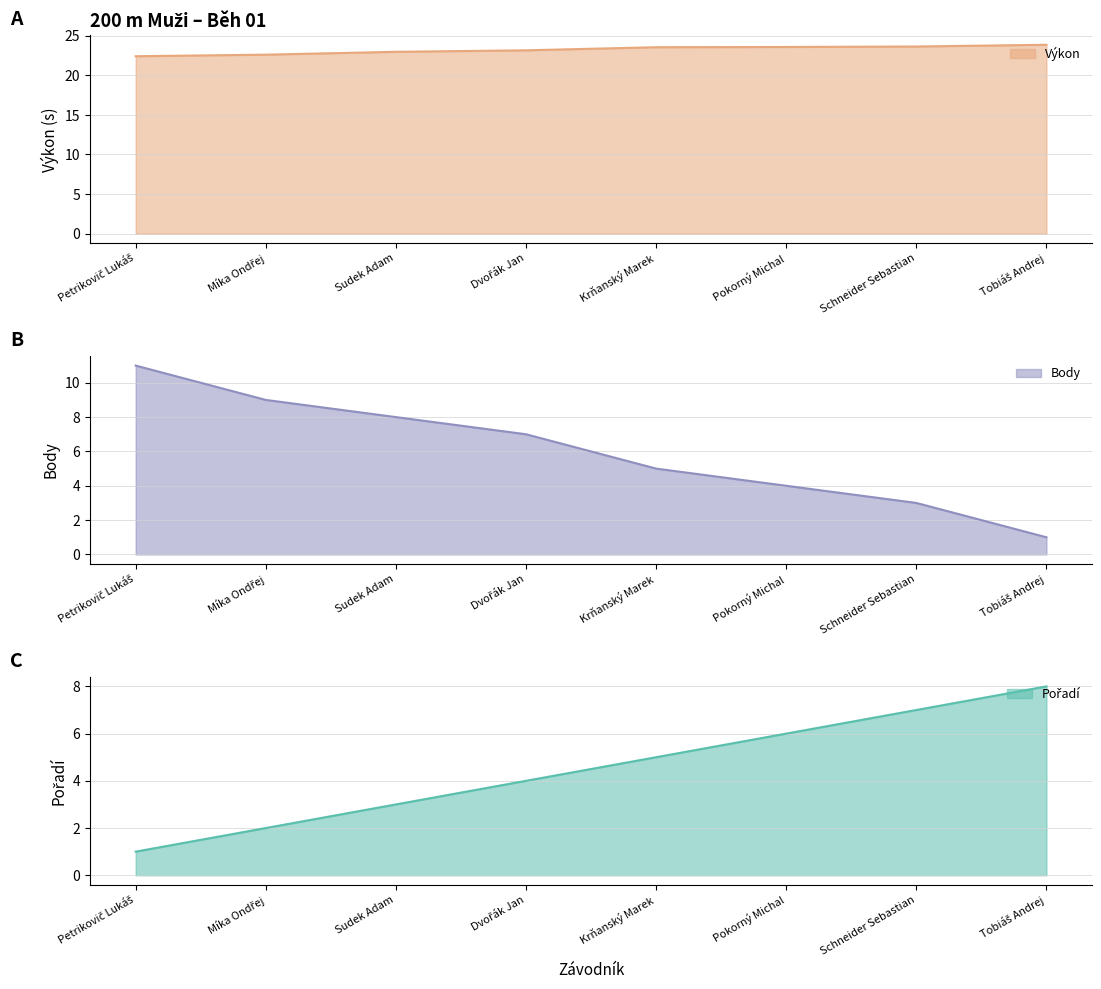

What position from the left is Schneider Sebastian?

7